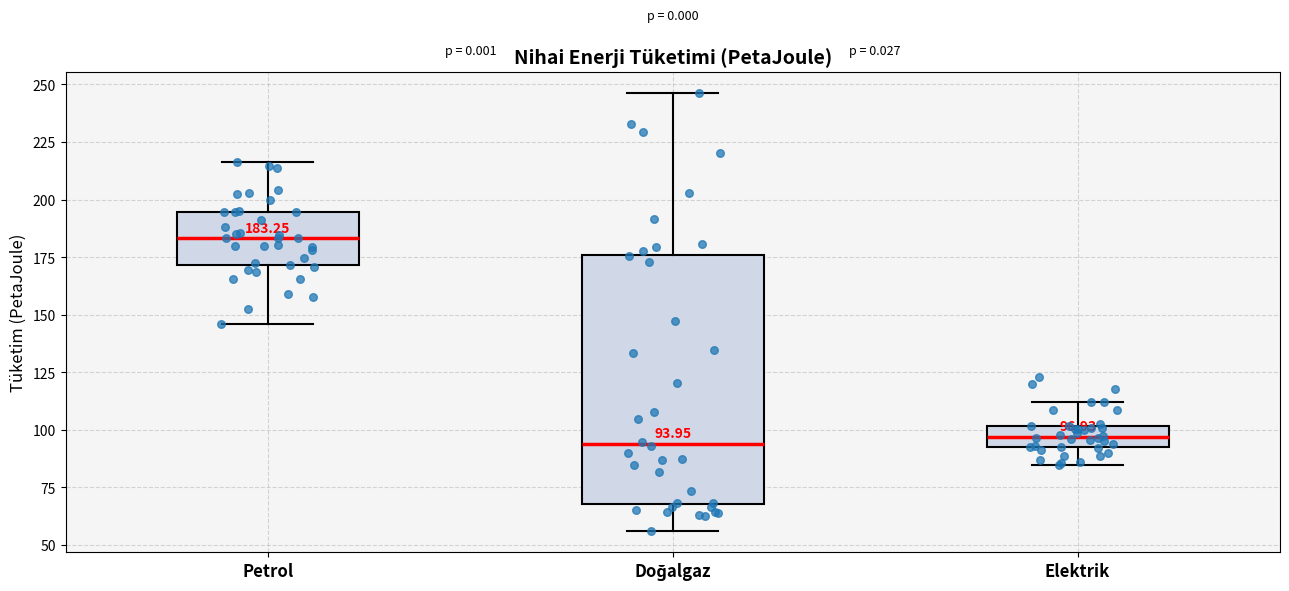

Comparing the boxes themselves (not the whiskers), which one is the tallest?

Doğalgaz